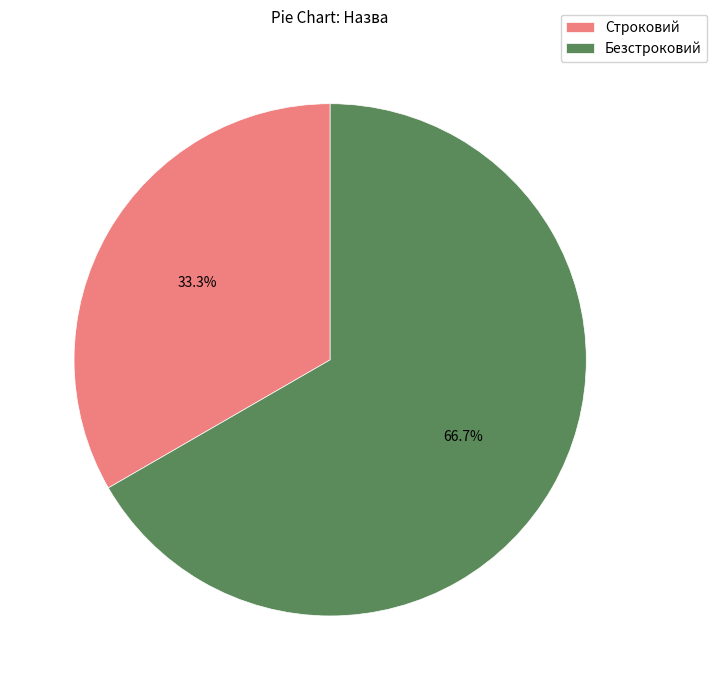

To the nearest percent, what portion does Безстроковий represent?

67%